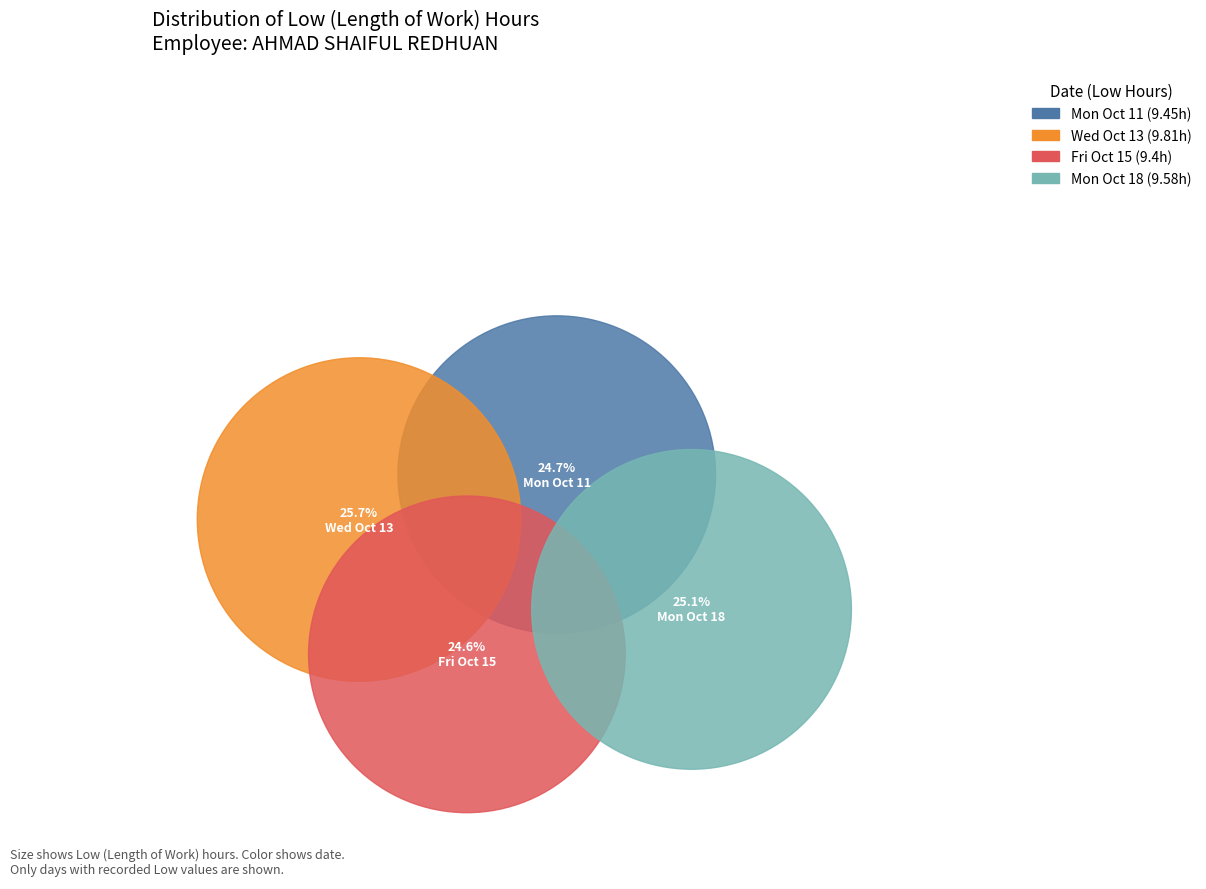

To the nearest percent, what is the difference between the largest and smallest slice percentages?

1%